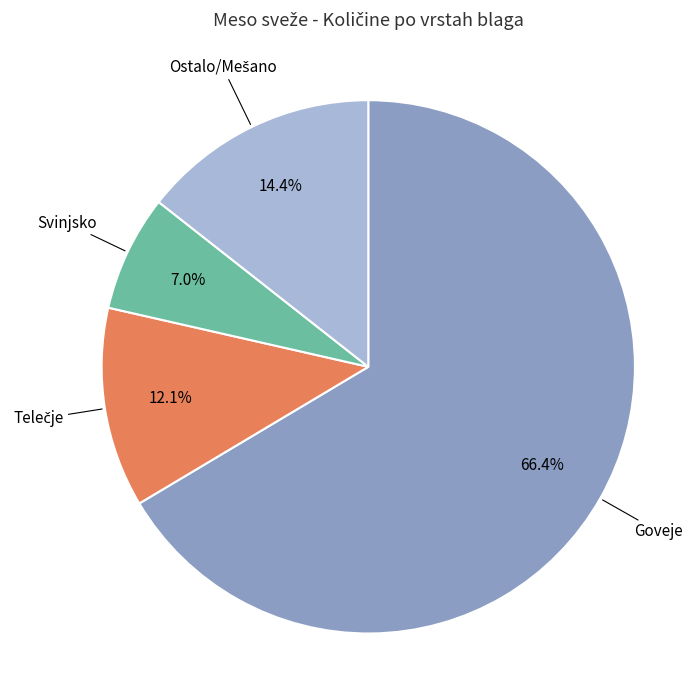

Which has a higher value, Goveje or Svinjsko?

Goveje